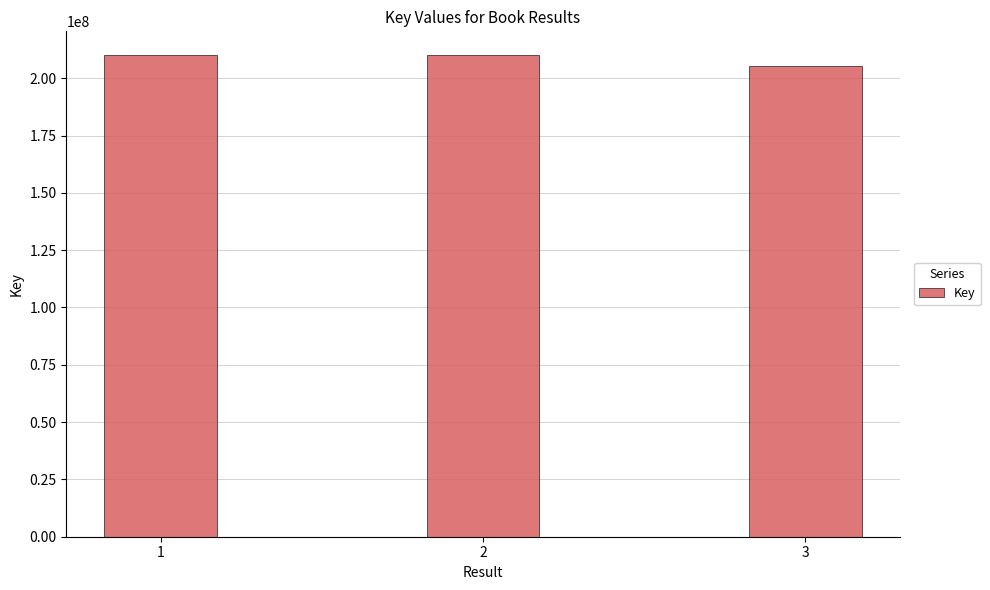

What is the smallest value displayed?

205191486